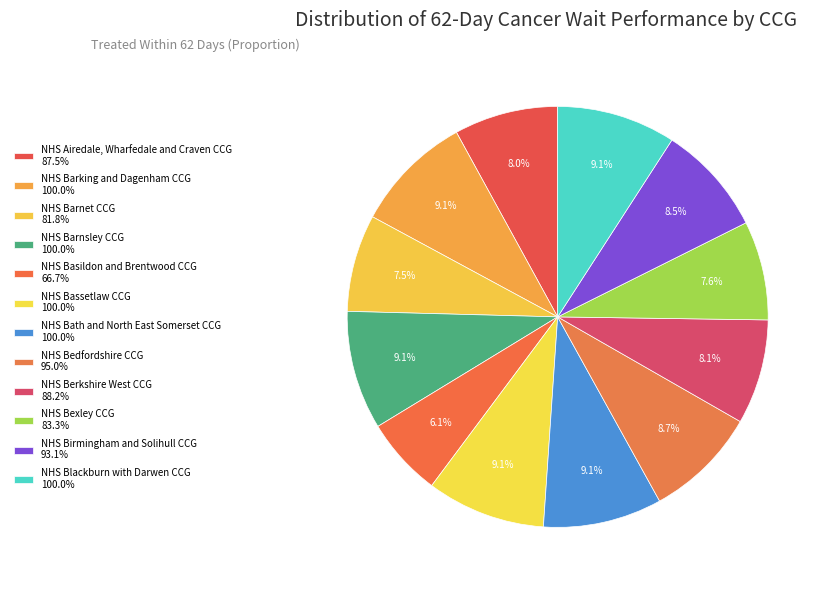

Which category has the smallest portion of the pie?

NHS Basildon and Brentwood CCG